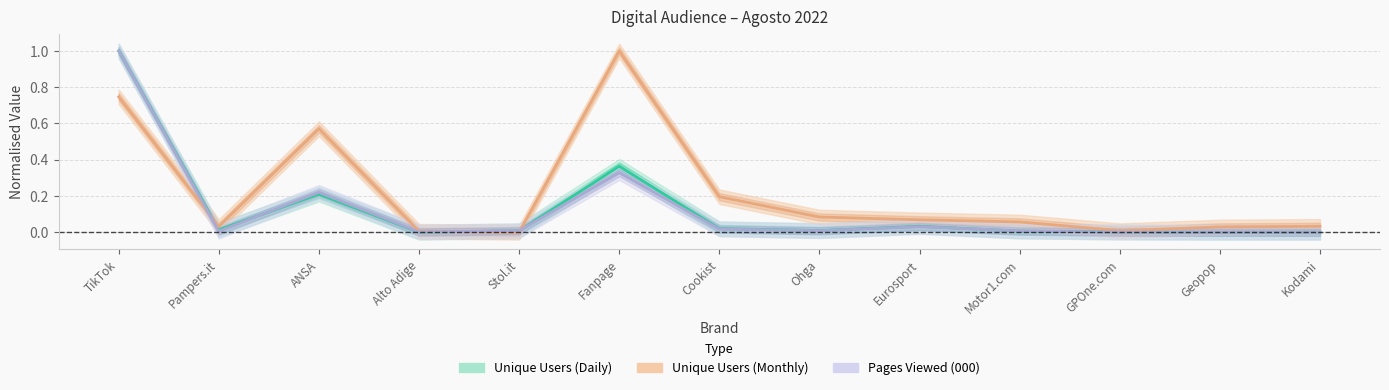

Does the chart have visible grid lines?

Yes